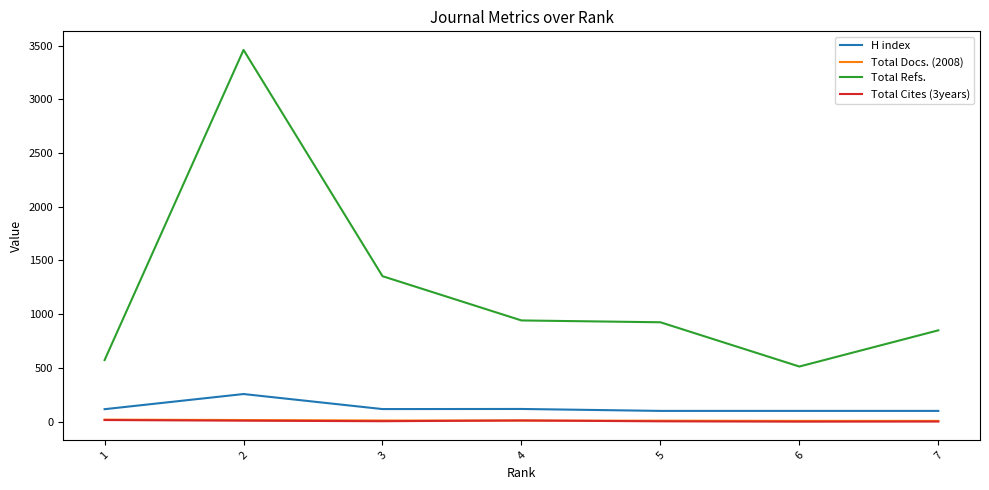

At which category is the sum across all series the highest?

2